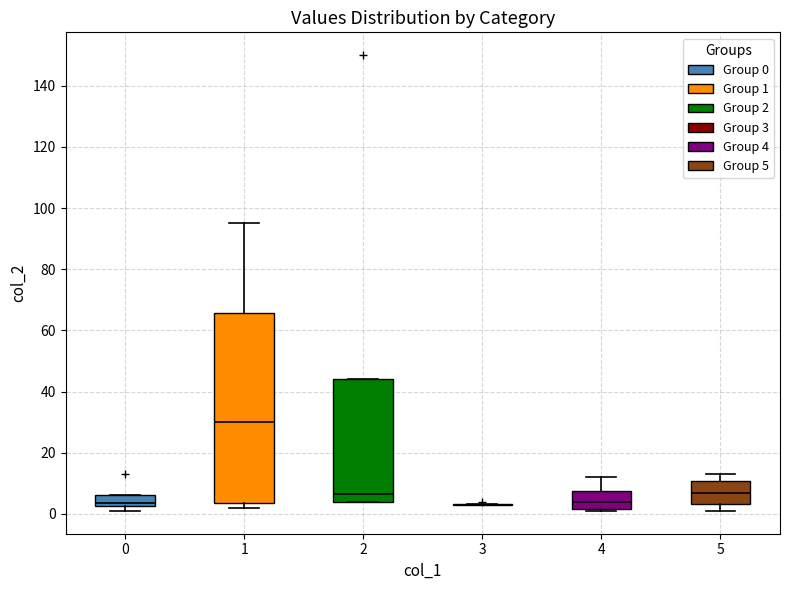

Where is the lower edge of the box at x = 4 on the y-axis? The values are not printed on the chart, so give them approximately, as read against the axis.

2